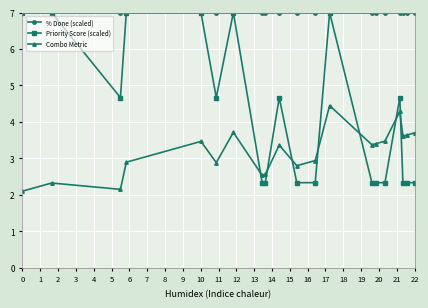

Rank the series by their average value, from lowest to highest.

Combo Metric, Priority Score (scaled), % Done (scaled)